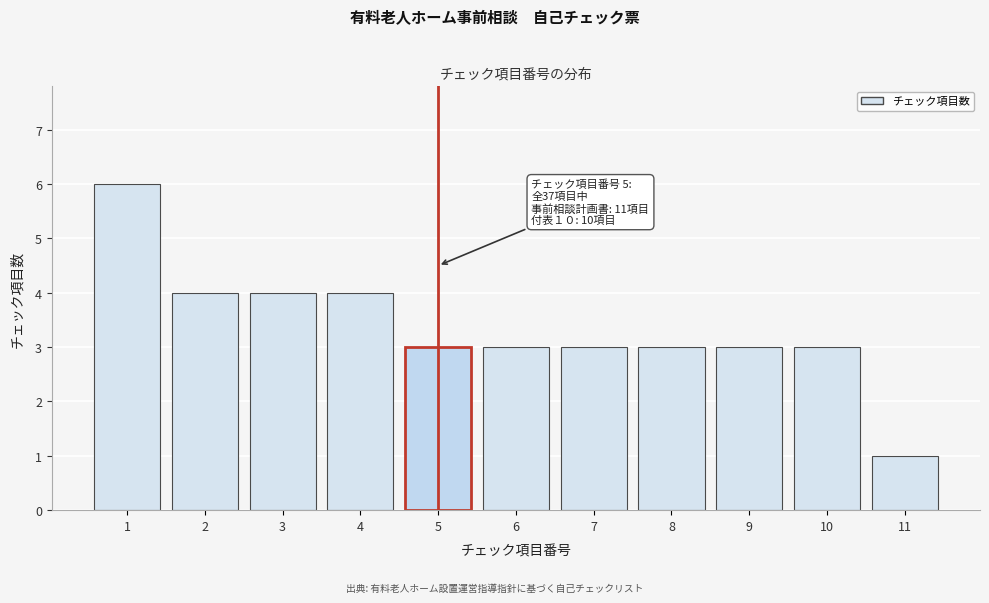

Reading left to right, extract all data points from this chart.

6	4	4	4	3	3	3	3	3	3	1